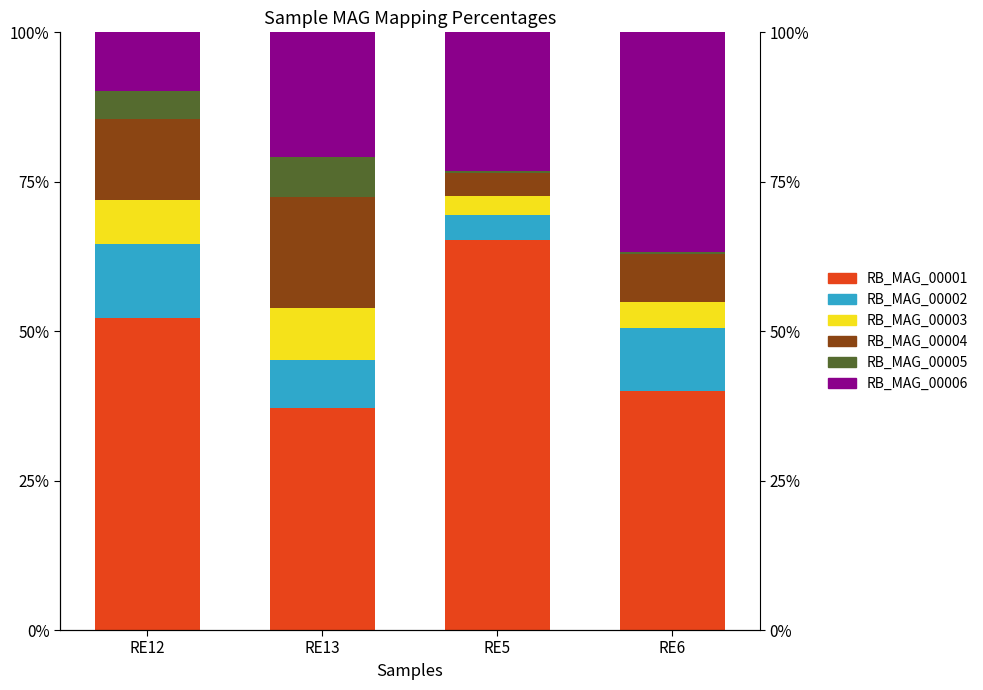

At which category is the sum across all series the highest?

RE12